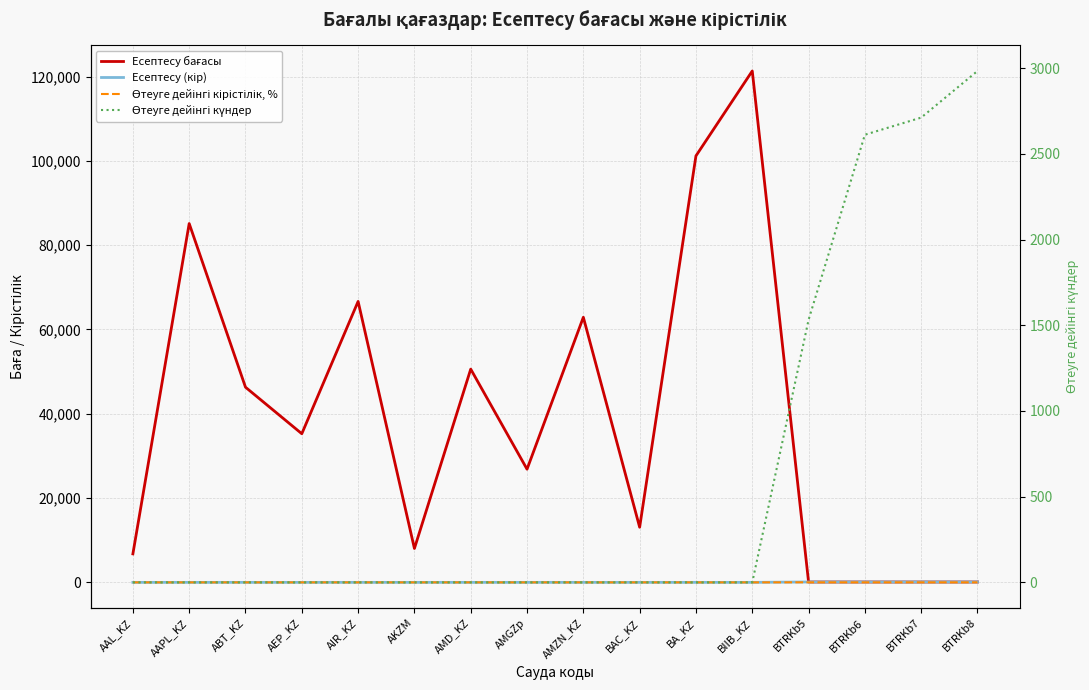

What is the label of the 14th point from the left?

BTRKb6